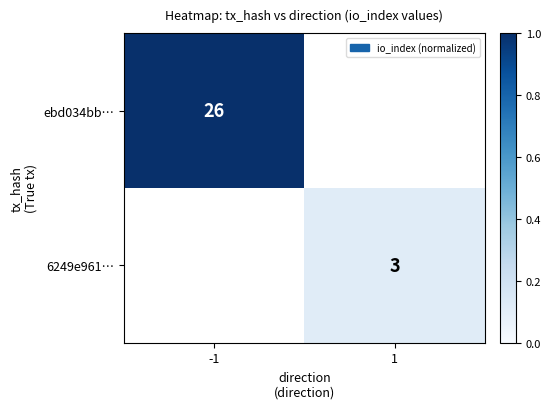

Which category has the highest value across all series?

-1